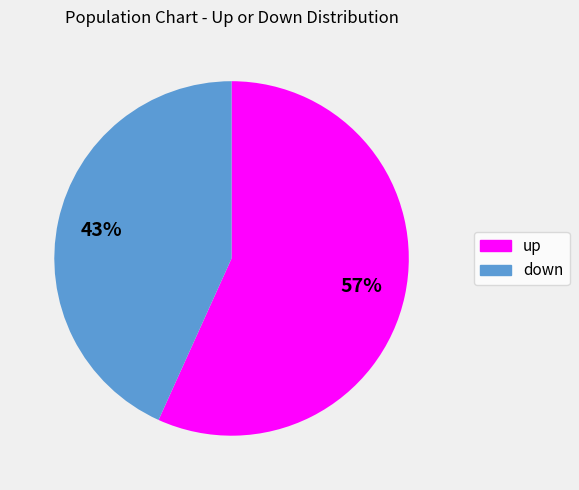

What percentage is the down slice, to the nearest percent?

43%